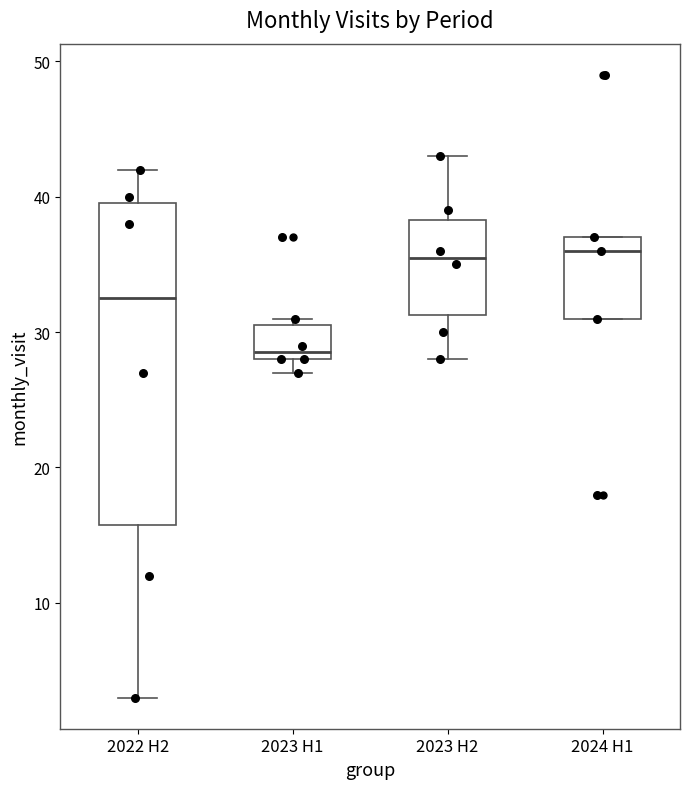

Reading left to right, read every box against the y-axis: the position of its median line, the range the box covers, and the ends of its whiskers. The values are not printed on the chart, so give them approximately, as read against the axis.

2022 H2: median 33, box 16 to 40, whiskers 3 to 42
2023 H1: median 29, box 28 to 31, whiskers 27 to 31 (just above the box's upper edge)
2023 H2: median 36, box 31 to 38, whiskers 28 to 43
2024 H1: median 36, box 31 to 37, whiskers 31 to 37